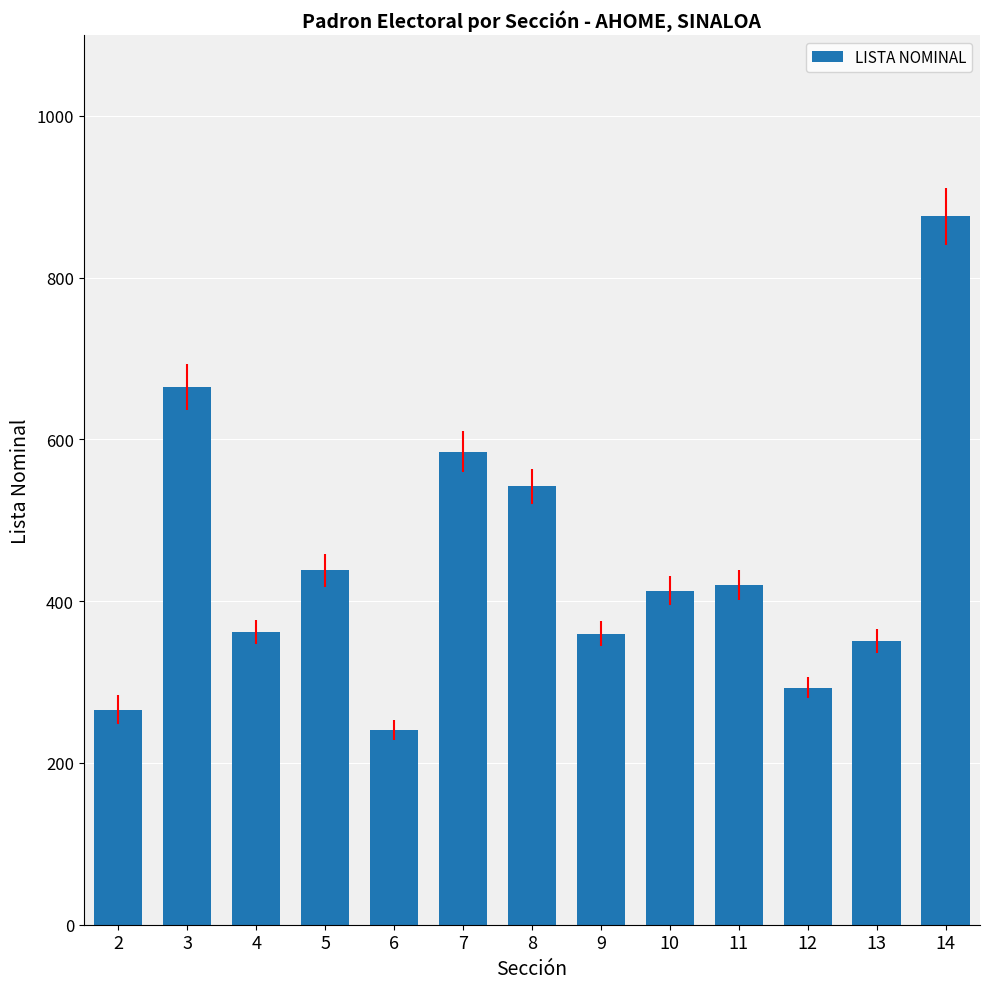

How many series are shown in this chart?

1